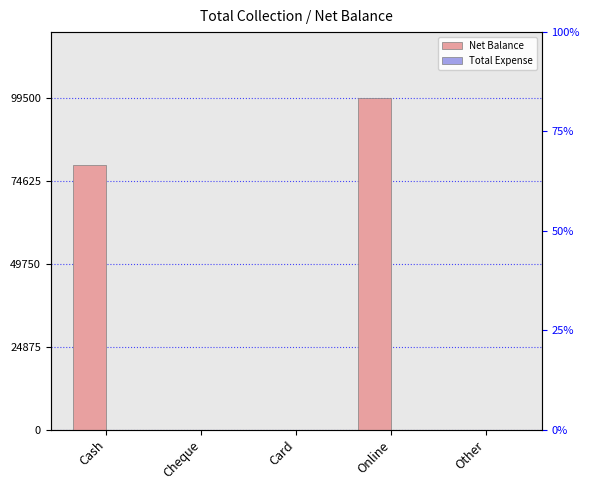

True or false: Net Balance has a value of 0 at Cheque.

True